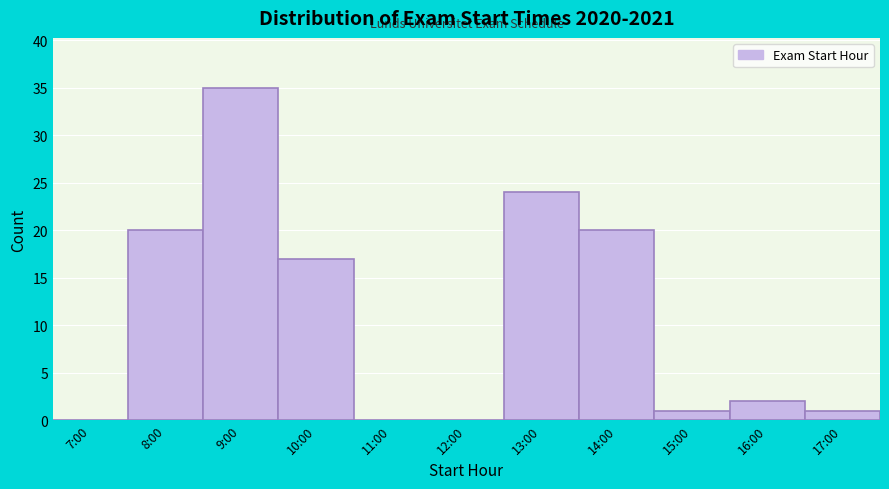

Reading left to right, extract all data points from this chart.

7:00=0	8:00=20	9:00=35	10:00=17	11:00=0	12:00=0	13:00=24	14:00=20	15:00=1	16:00=2	17:00=1